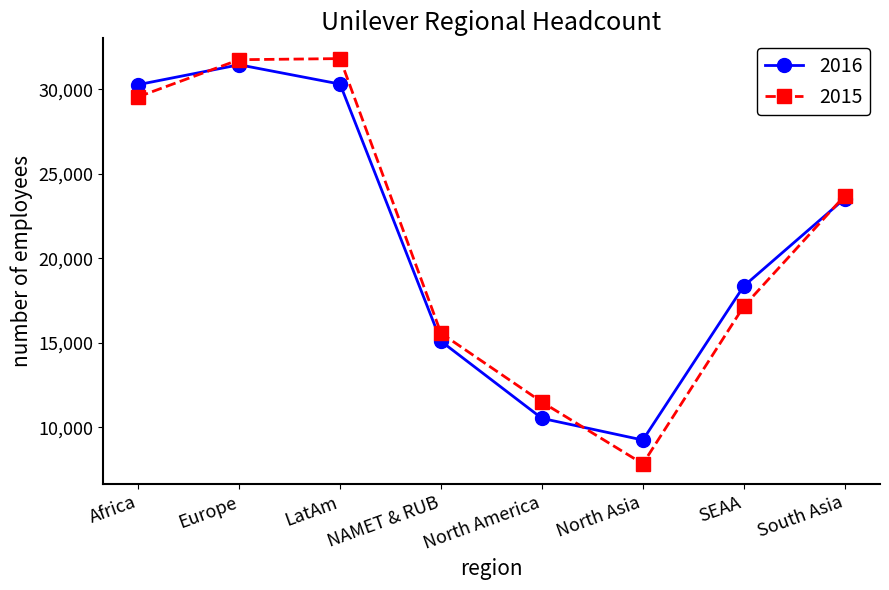

What is the average value of the 2016 series?

21104